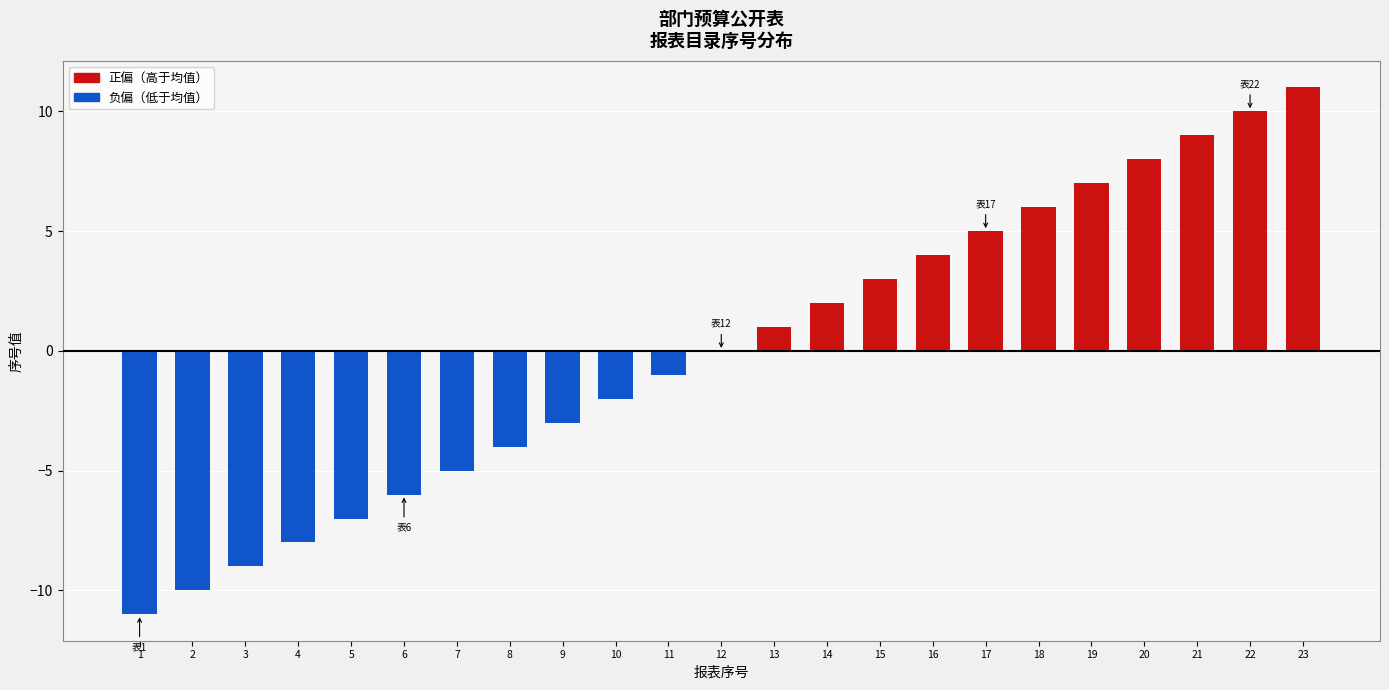

What is the sum of the values at 19 and 13?

8